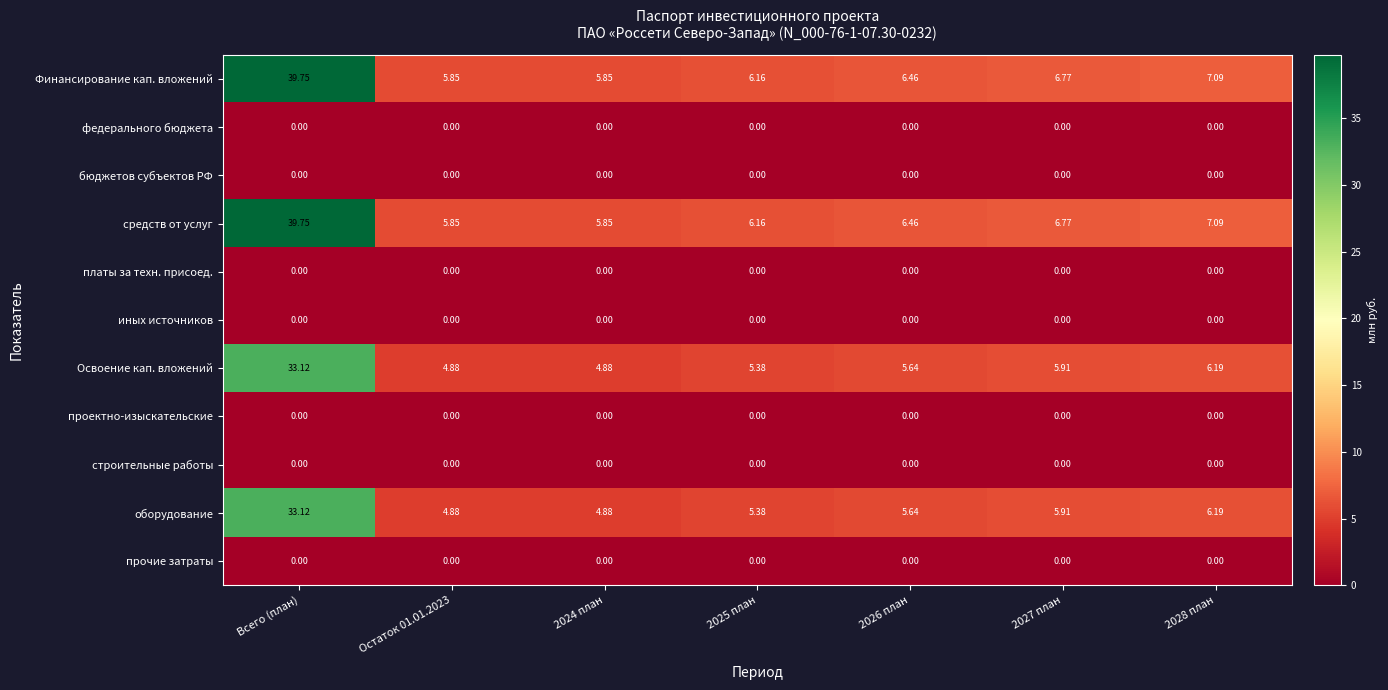

How many distinct data groups are displayed?

11